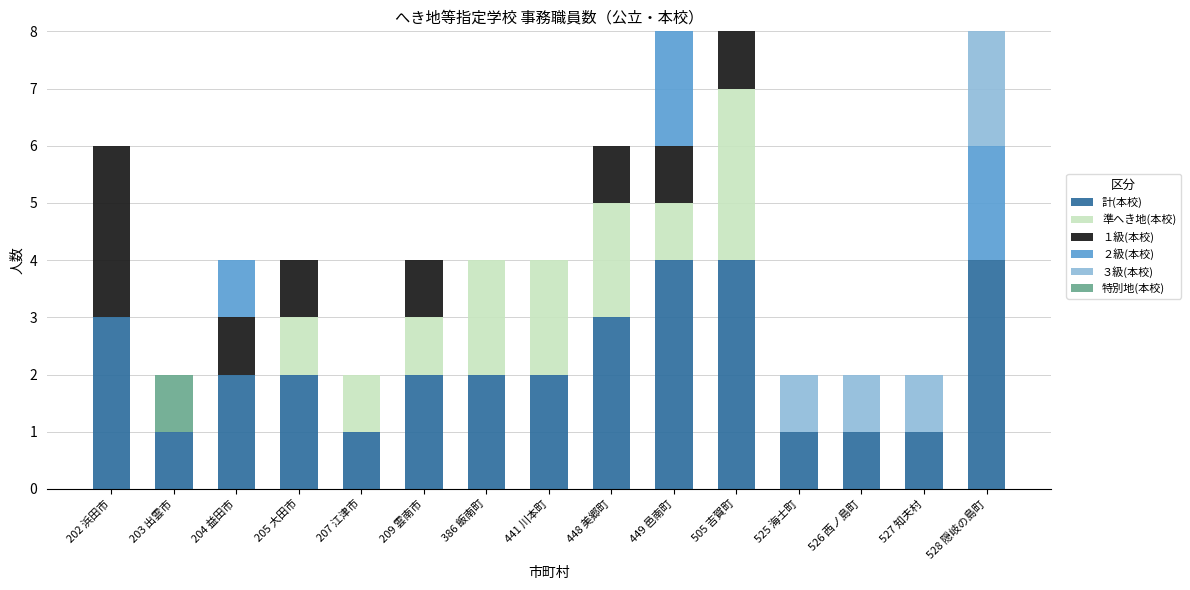

Is it true that 計(本校) equals 3 at 441 川本町?

False